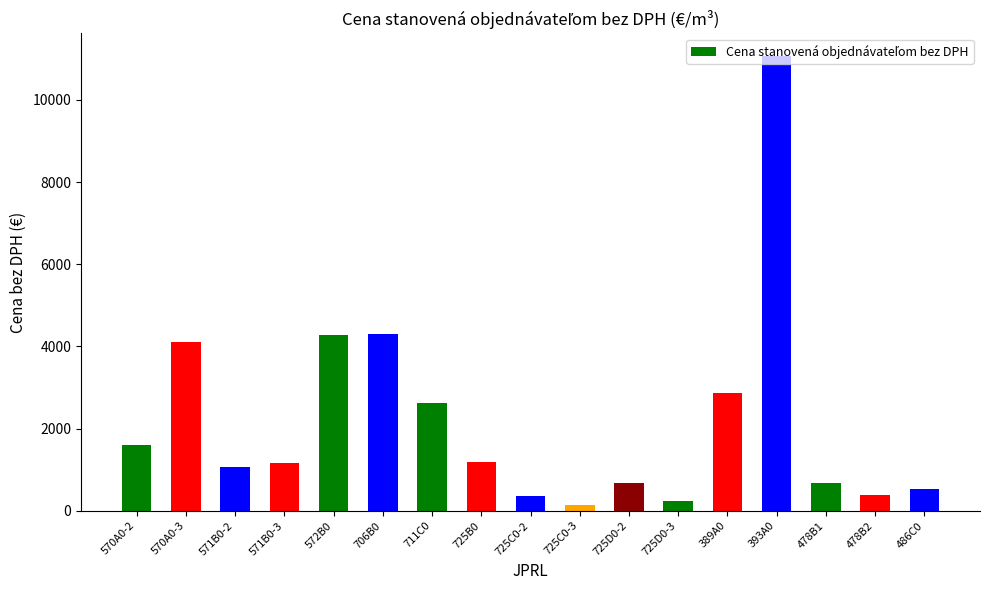

What value does the data have at 711C0?

2630.5